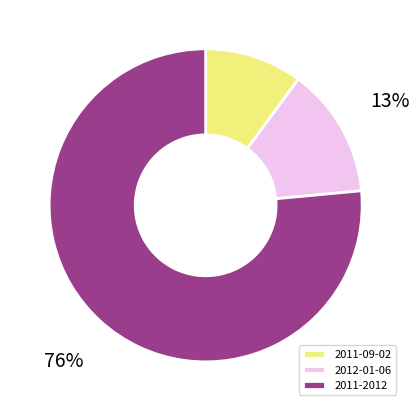

The 2011-09-02 slice represents 63% of the pie. True or false?

False